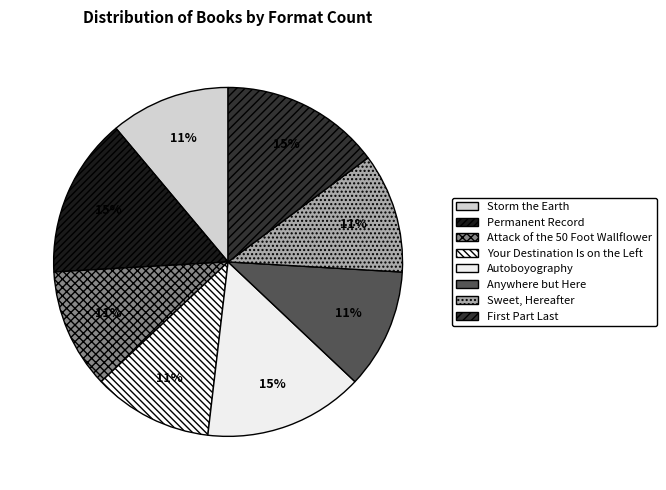

Count the number of slices in the pie.

8